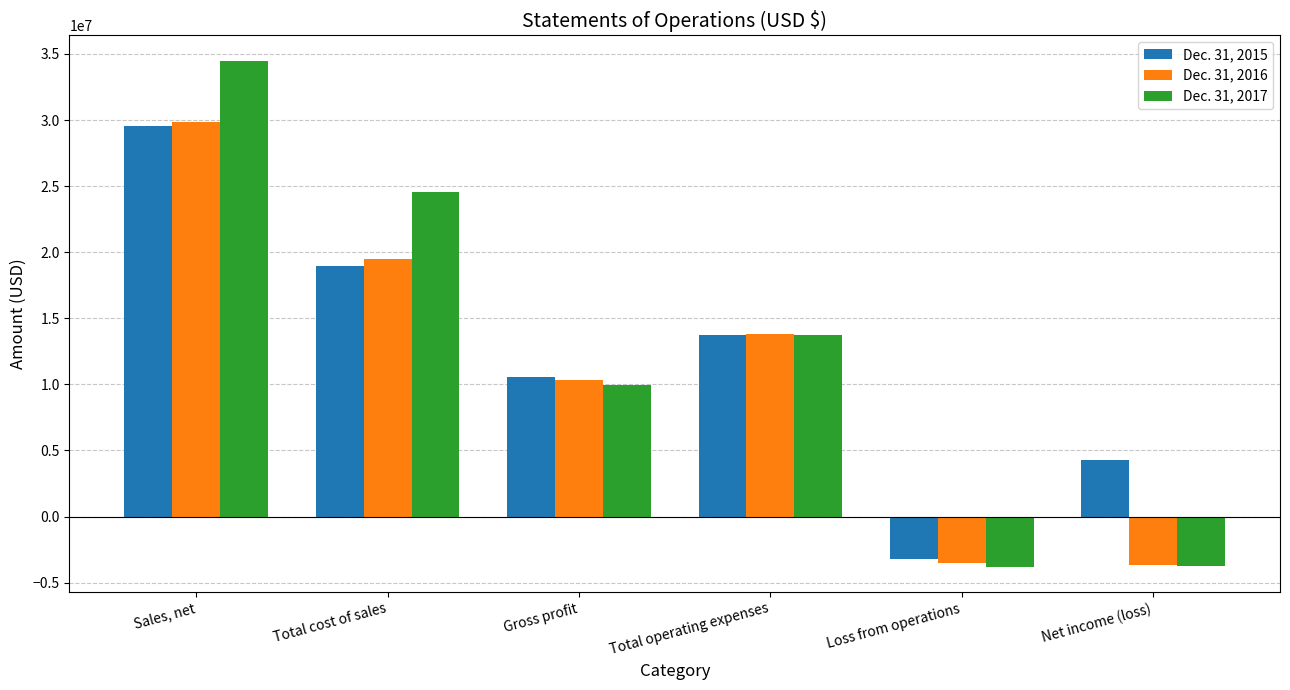

What is the sum of the Dec. 31, 2015 values at Gross profit and Total cost of sales?

29552200